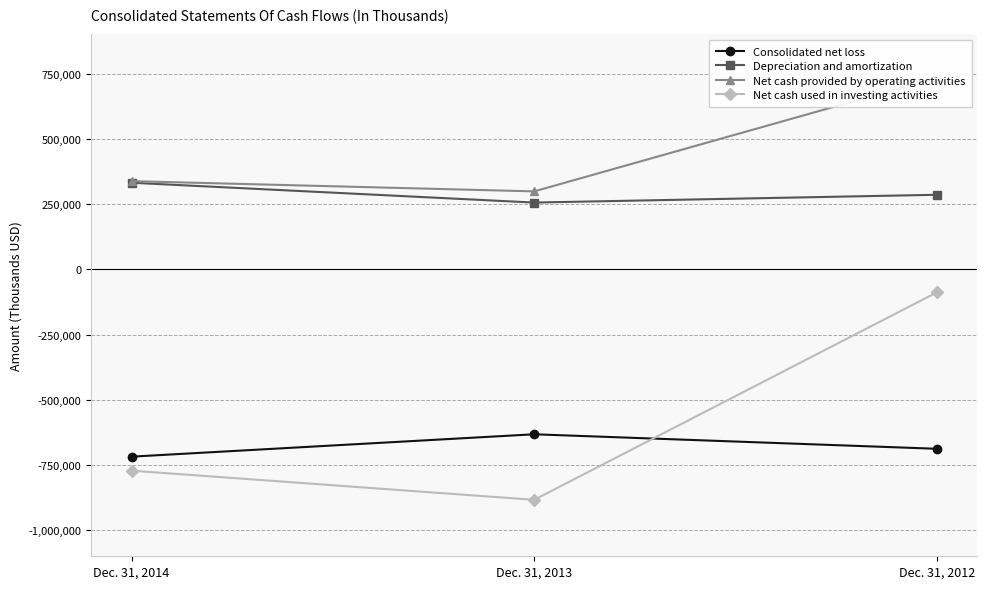

What are all the series names shown in the legend?

Consolidated net loss, Depreciation and amortization, Net cash provided by operating activities, Net cash used in investing activities